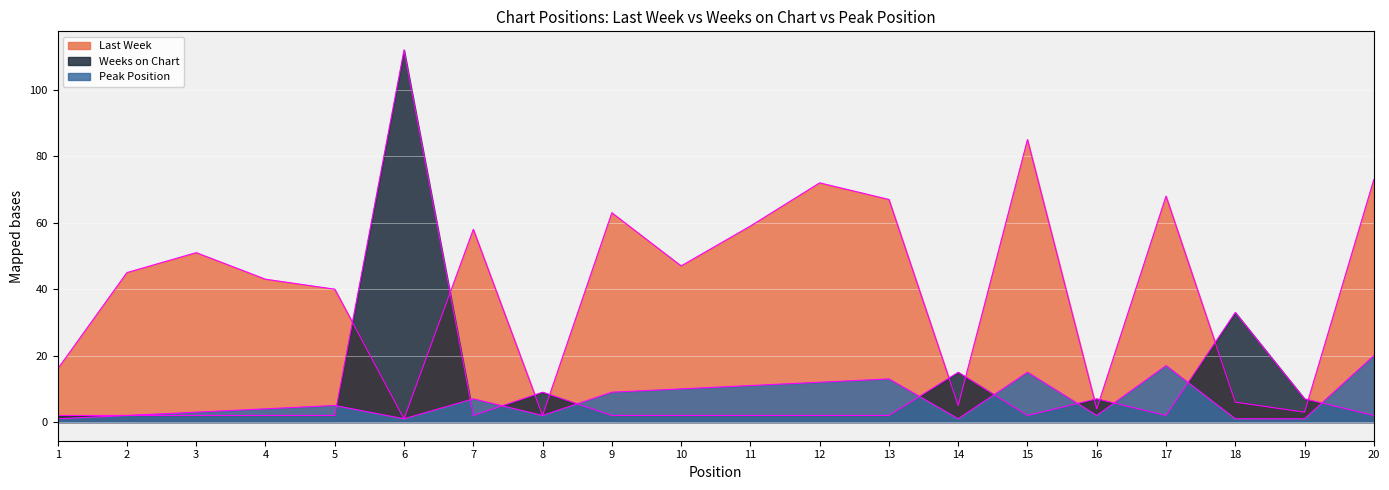

Which label corresponds to the smallest value in the chart?

6